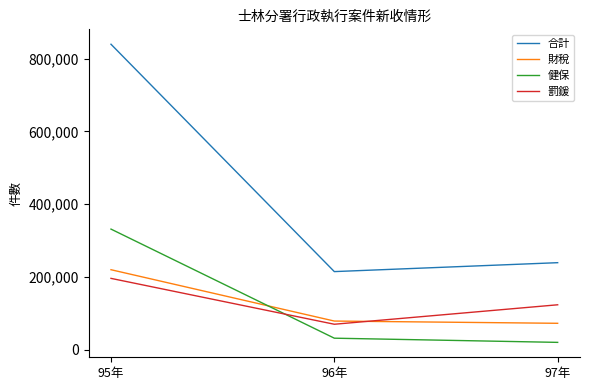

Is the value of 財稅 at 97年 greater than the value of 罰鍰 at 95年?

No